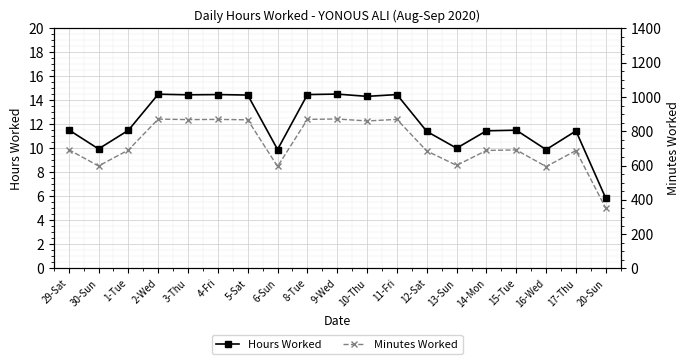

List the series in order of their peak value, highest first.

Minutes Worked, Hours Worked